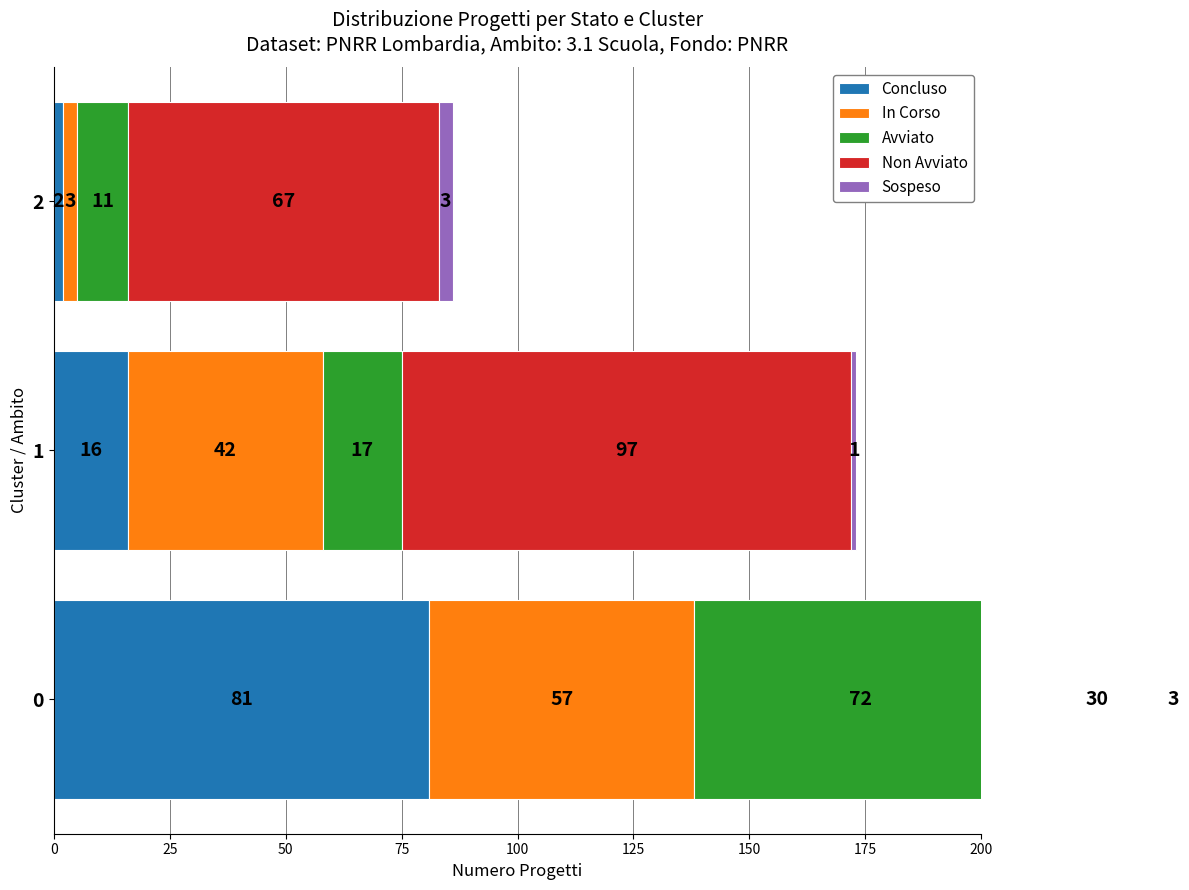

Which series changed the most between 0 and 2?

Concluso